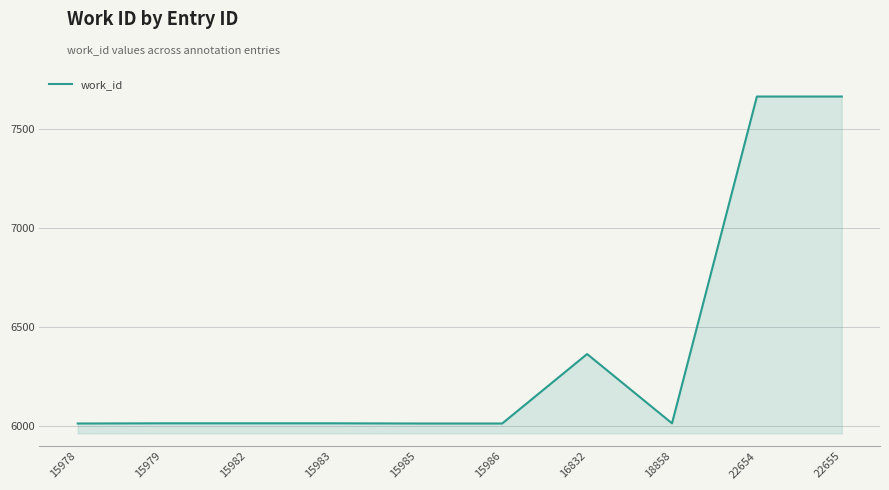

What is the smallest value displayed?

6014